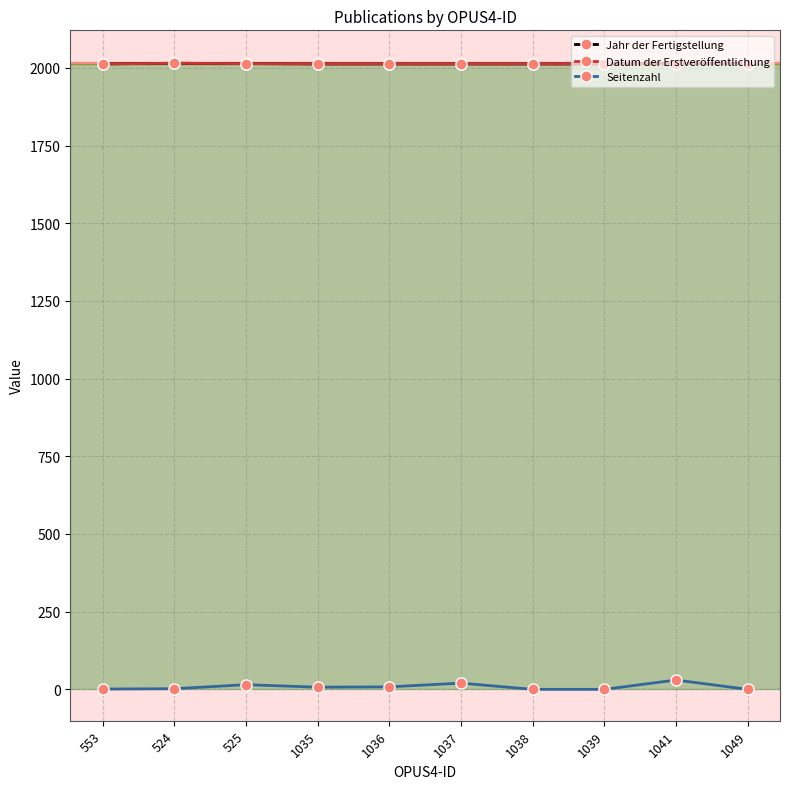

What is the approximate value of Datum der Erstveröffentlichung at 1035?

2013